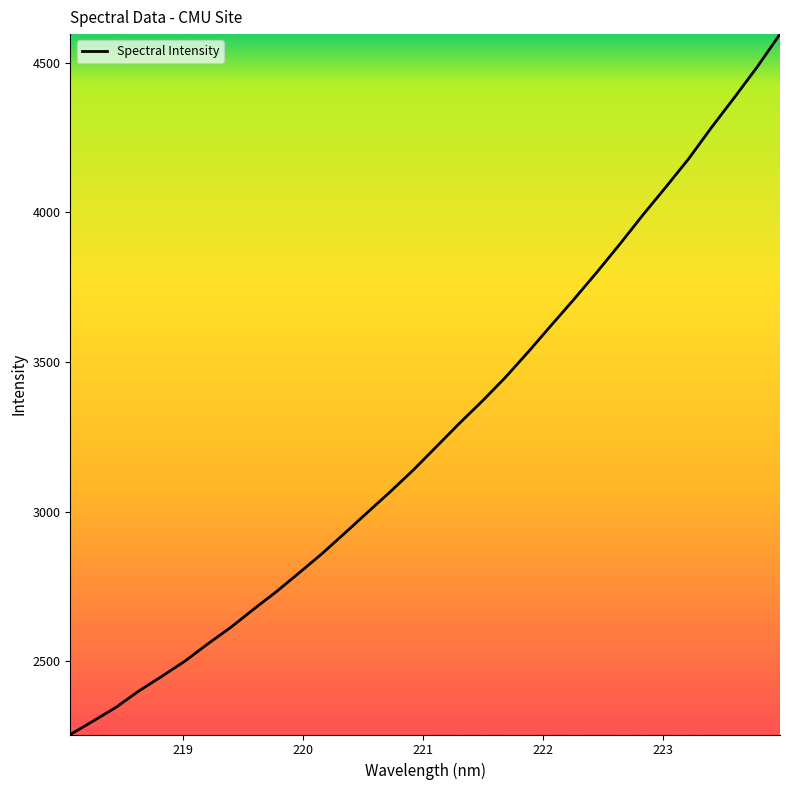

Reading left to right, extract all data points from this chart.

2255.7	2300.6	2346.7	2401.4	2450.2	2500.7	2558.3	2613.2	2674.1	2733.0	2796.3	2860.6	2929.6	2999.4	3068.8	3141.1	3218.4	3295.9	3370.3	3448.8	3534.0	3622.4	3710.0	3800.2	3893.8	3990.5	4083.3	4178.0	4282.6	4382.6	4485.0	4595.0